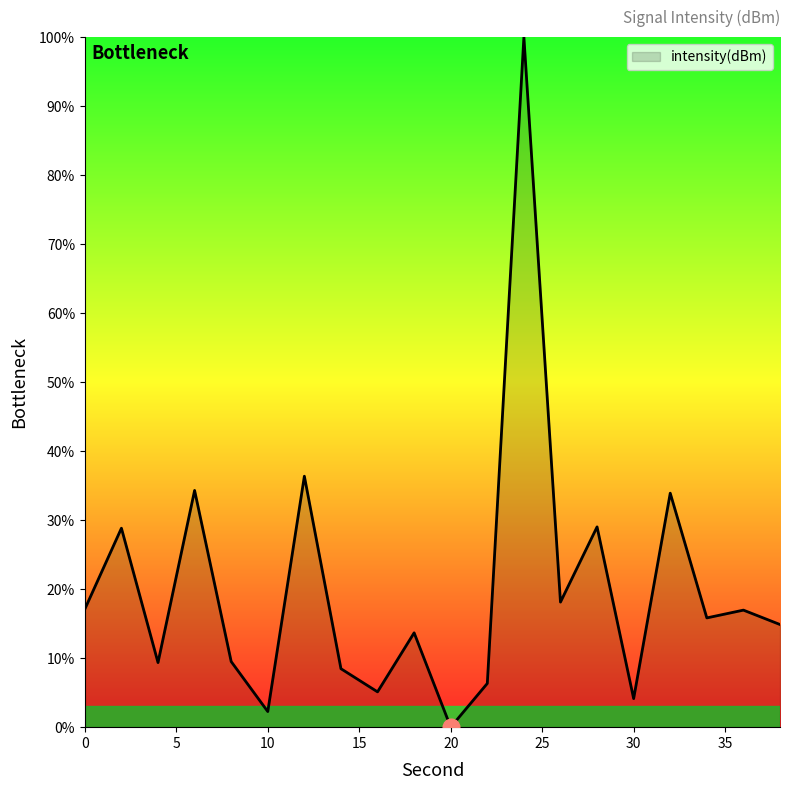

What is the greatest value displayed?

100.0